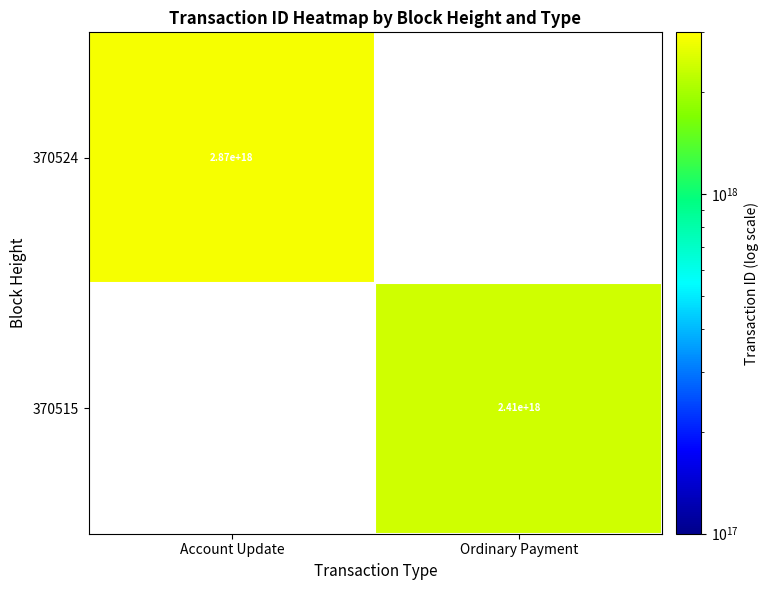

The value of 370524 at Account Update is 3786340519097803776. True or false?

False